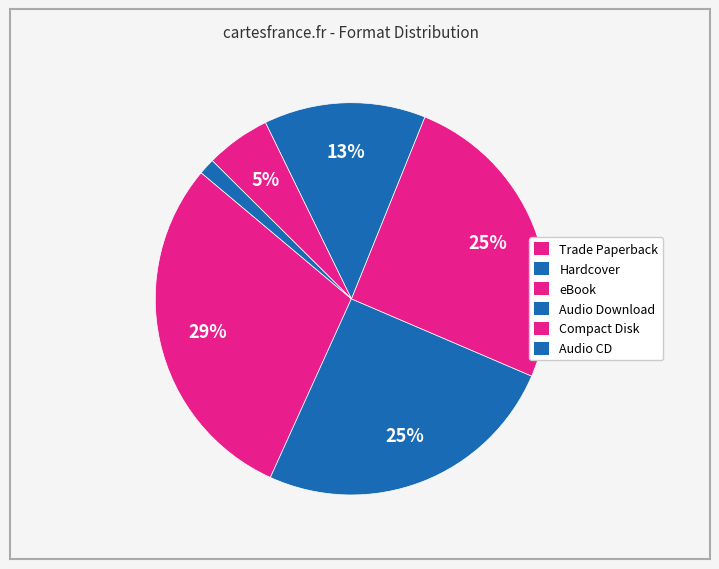

How many slices are in this pie chart?

6